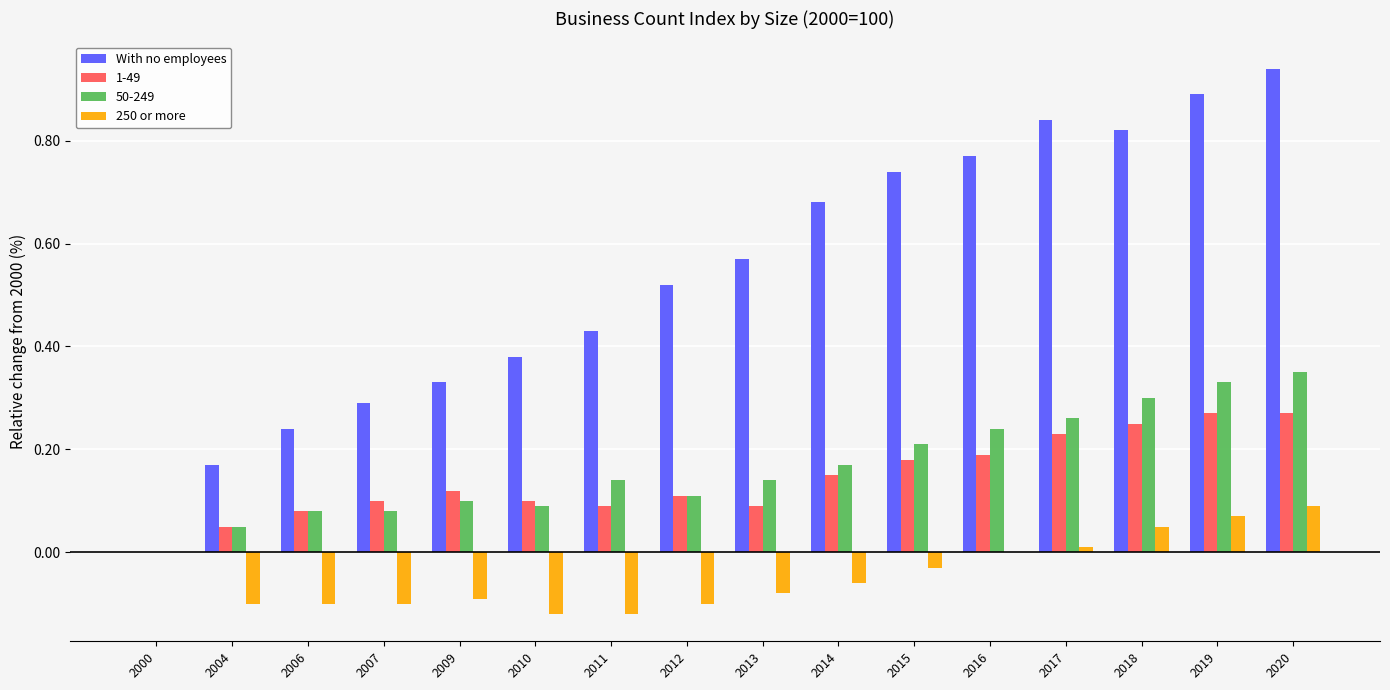

The With no employees series shows 1.2 at 2016. True or false?

False